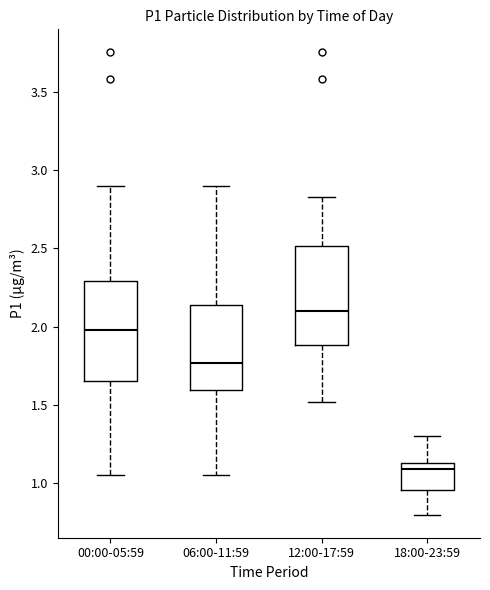

Where is the lower edge of the box for 18:00-23:59 on the y-axis? The values are not printed on the chart, so give them approximately, as read against the axis.

0.95